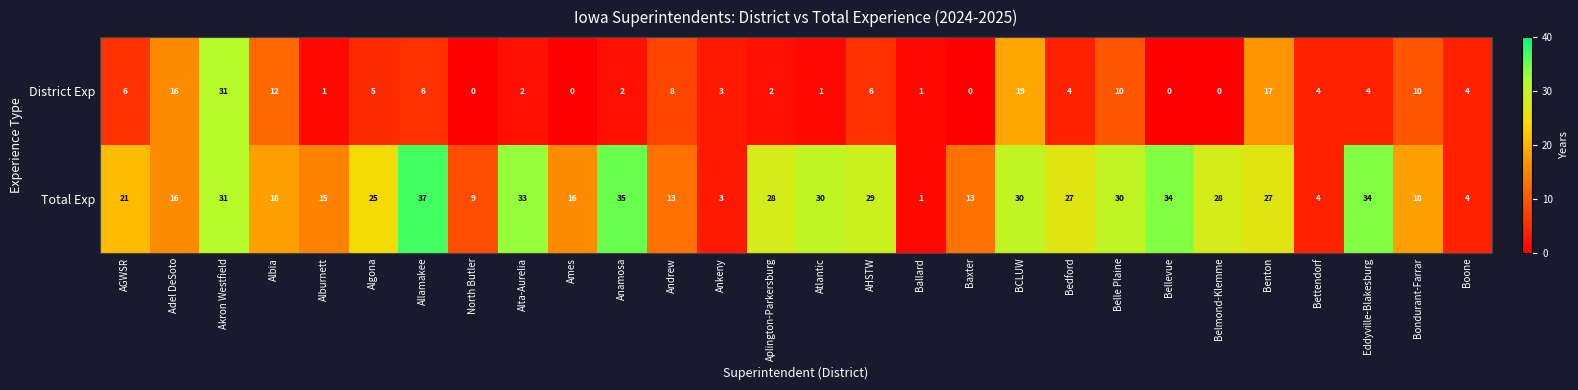

Where is District Exp nearest to the value 15?

Adel DeSoto